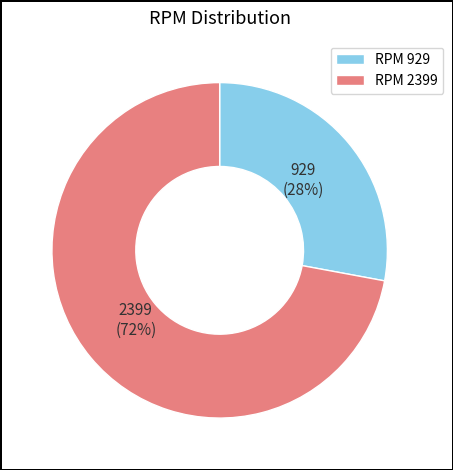

To the nearest percent, what percentage of the pie is RPM 929?

28%